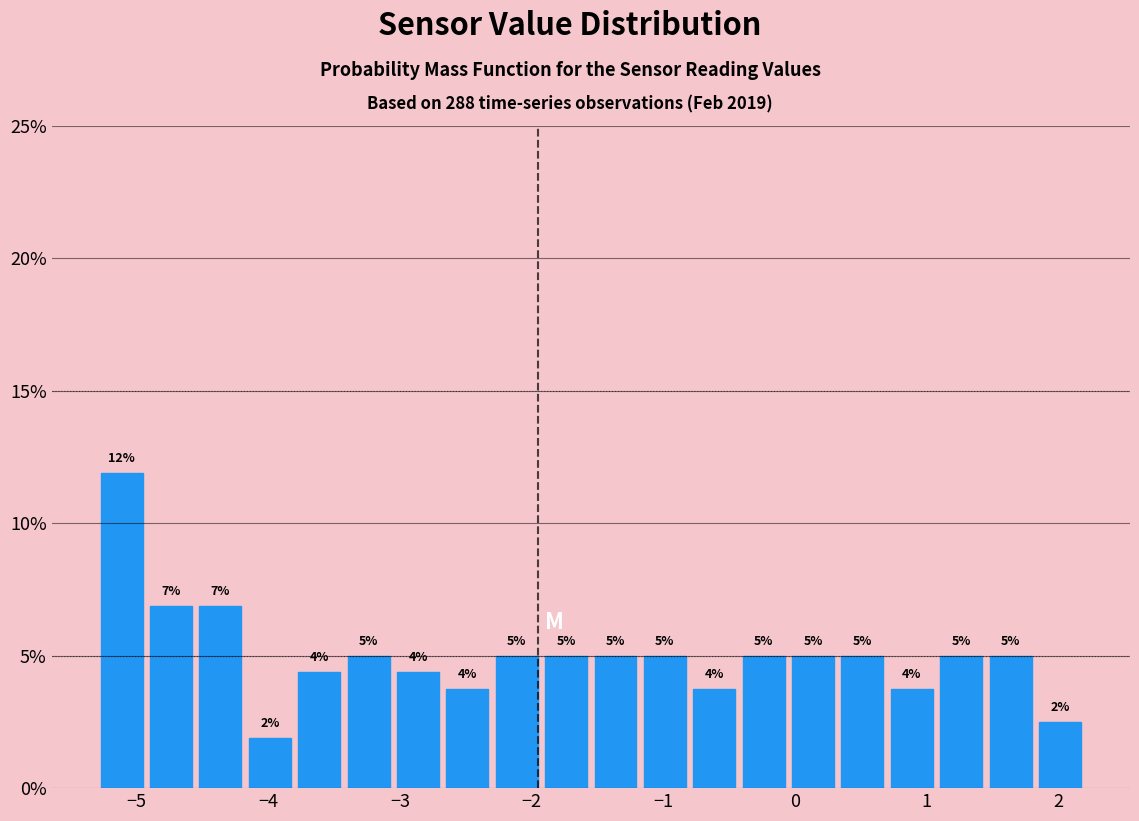

Around what value on the x-axis is the tallest bar? Give the approximate position of its centre, as read against the axis.

-5.1